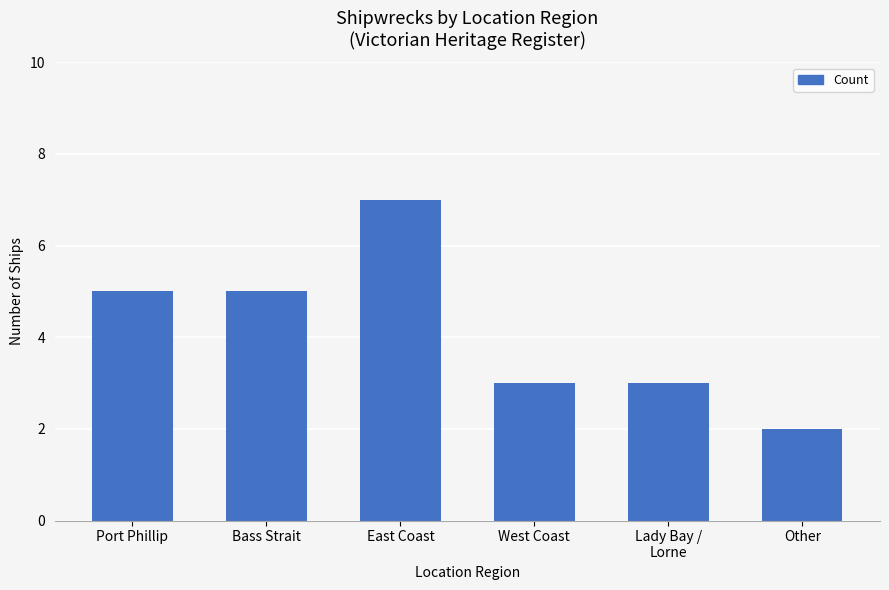

Which label corresponds to the largest value in the chart?

East Coast